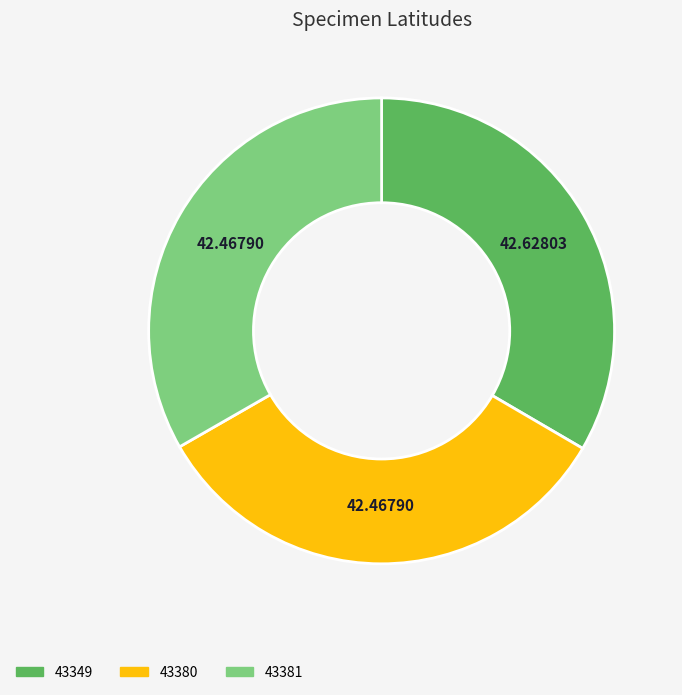

Is the sum of 43381 and 43349 greater than half?

Yes